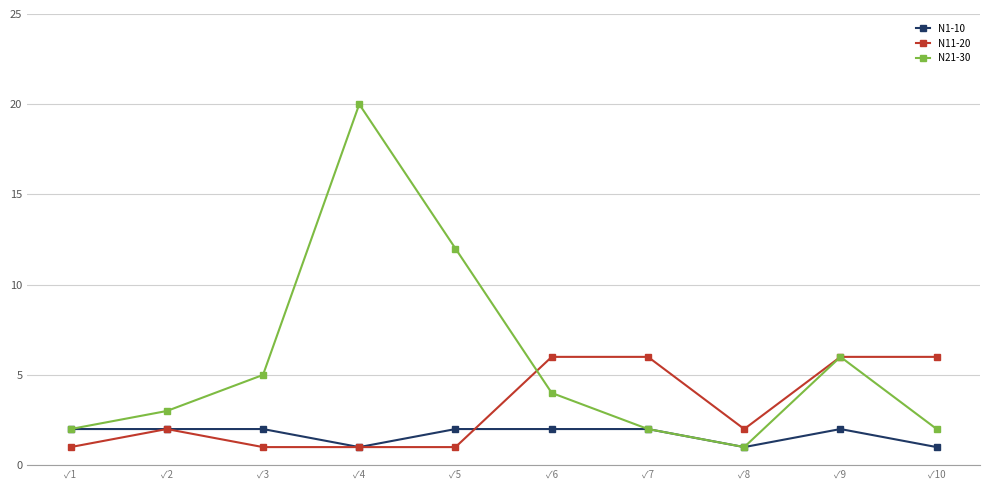

List the series in order of their overall mean, lowest first.

N1-10, N11-20, N21-30